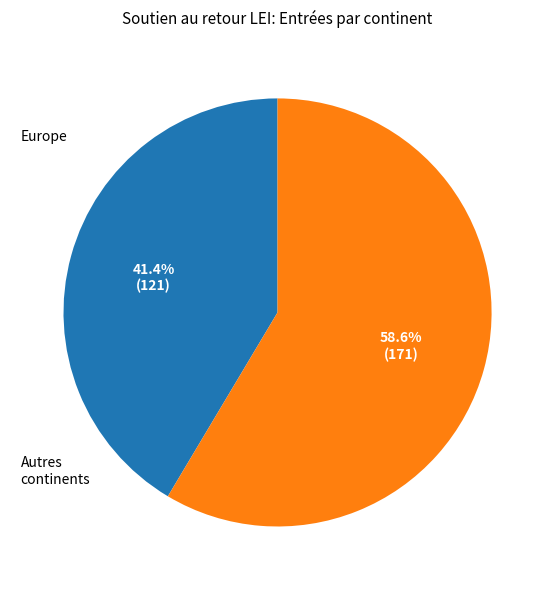

Does any single category account for the majority?

Yes